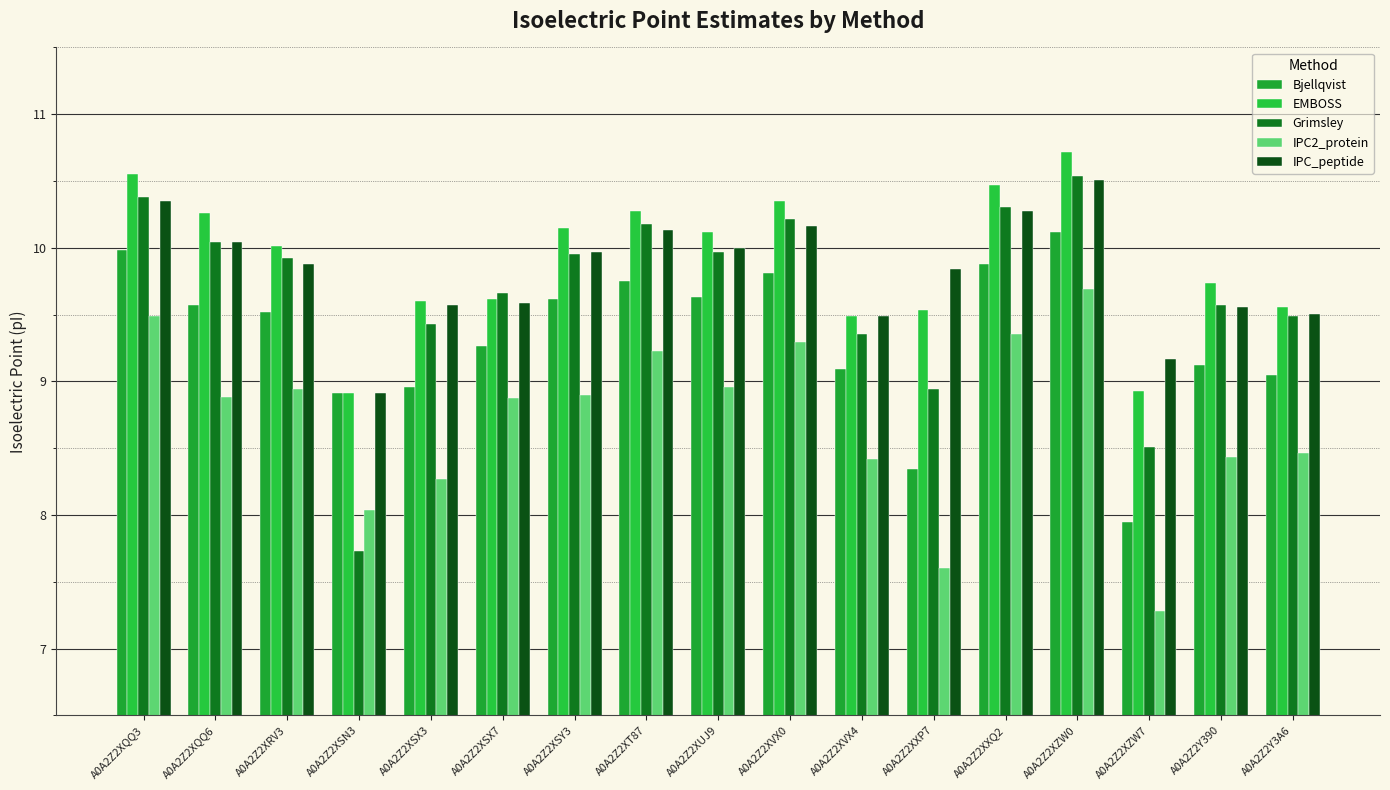

What is the approximate value of IPC2_protein at A0A2Z2XSX3?

8.3